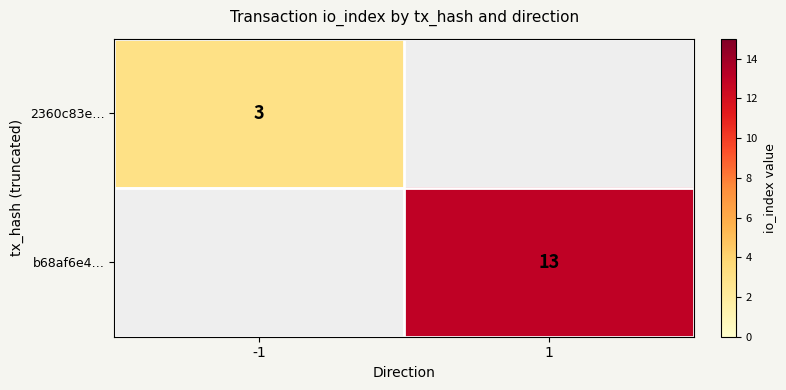

True or false: 2360c83e… has a value of 3 at -1.

True